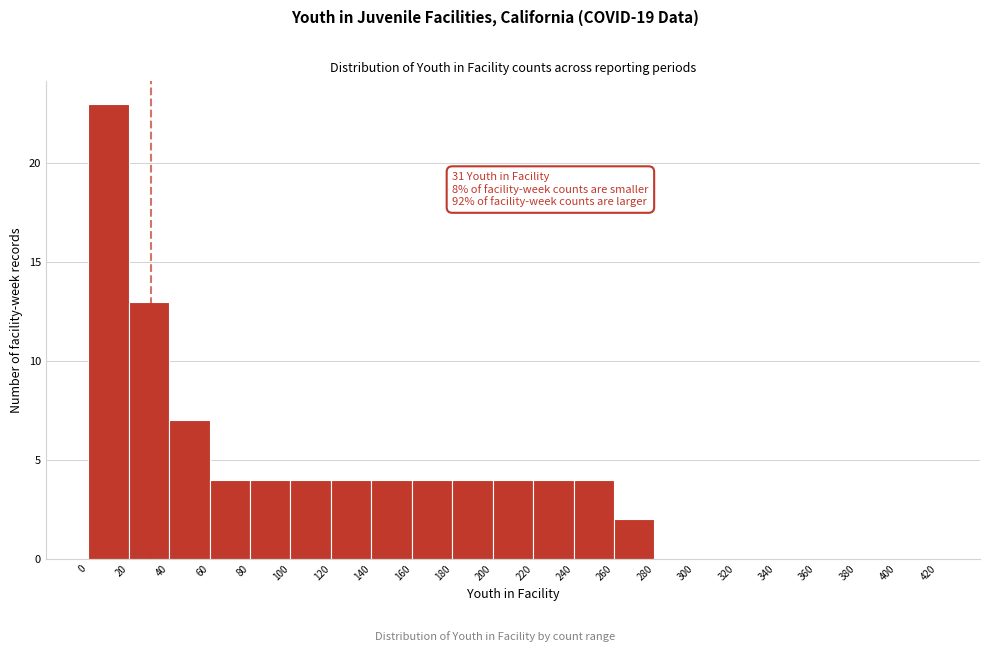

Over which range of the x-axis is the bar tallest?

0 to 20